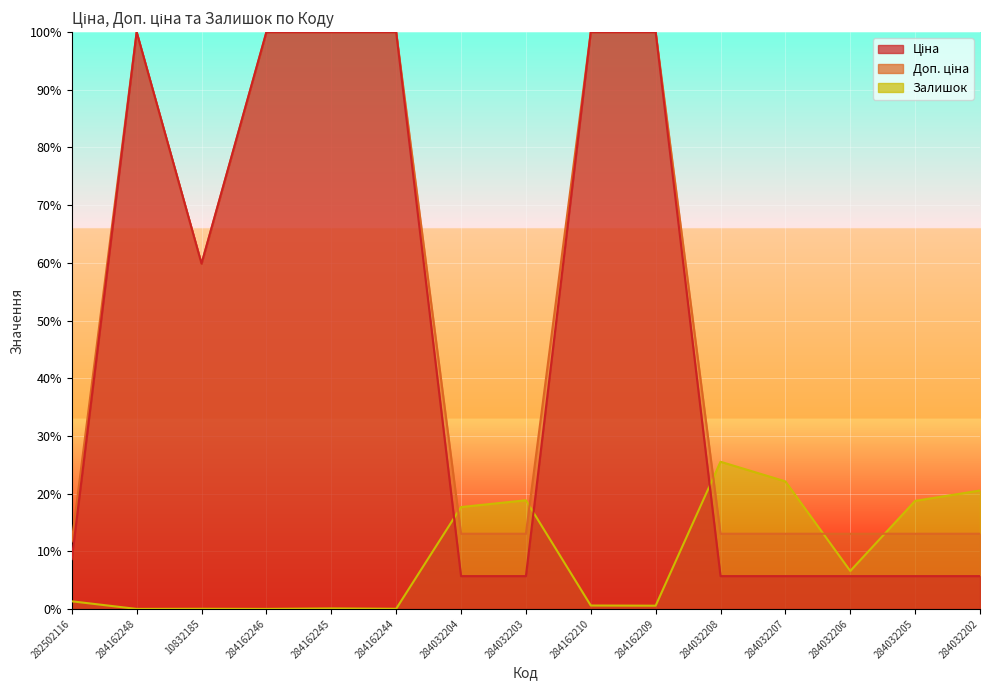

Between 284032207 and 284032206, which series saw the biggest shift?

Залишок